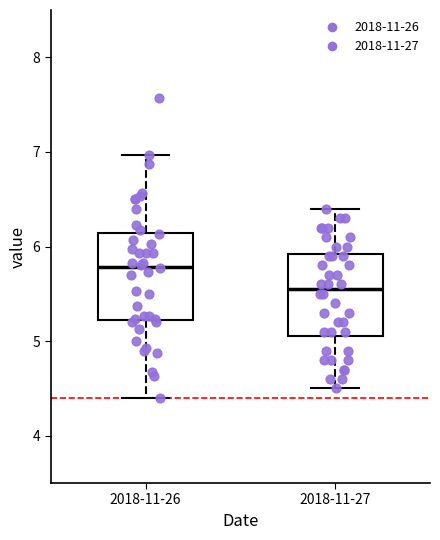

Which box's median line is the highest?

2018-11-26